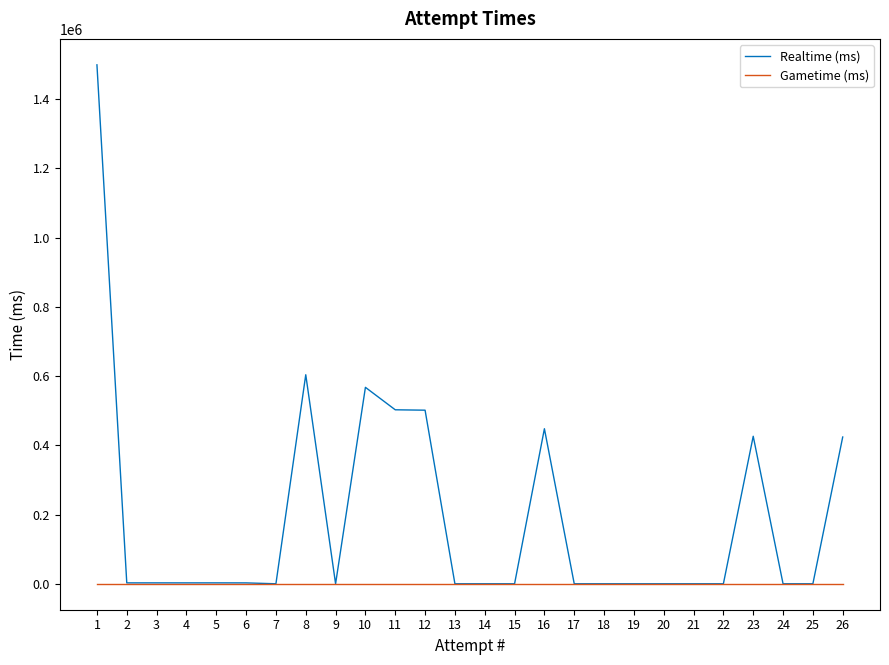

Rank the series by their average value, from highest to lowest.

Realtime (ms), Gametime (ms)